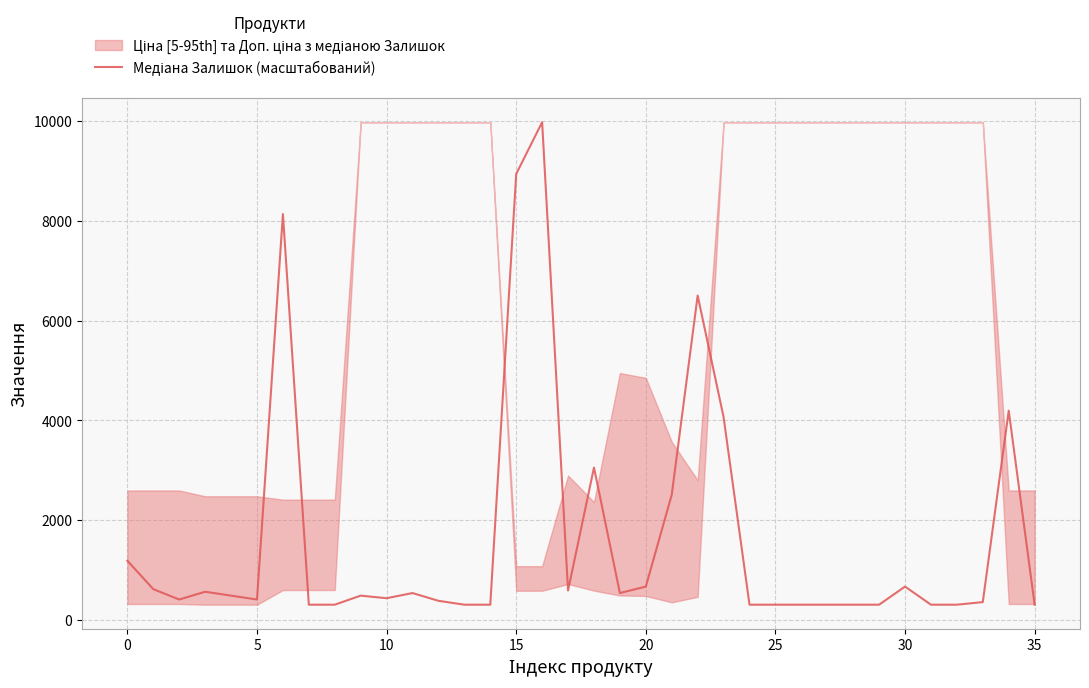

How many lines are shown in the chart?

1